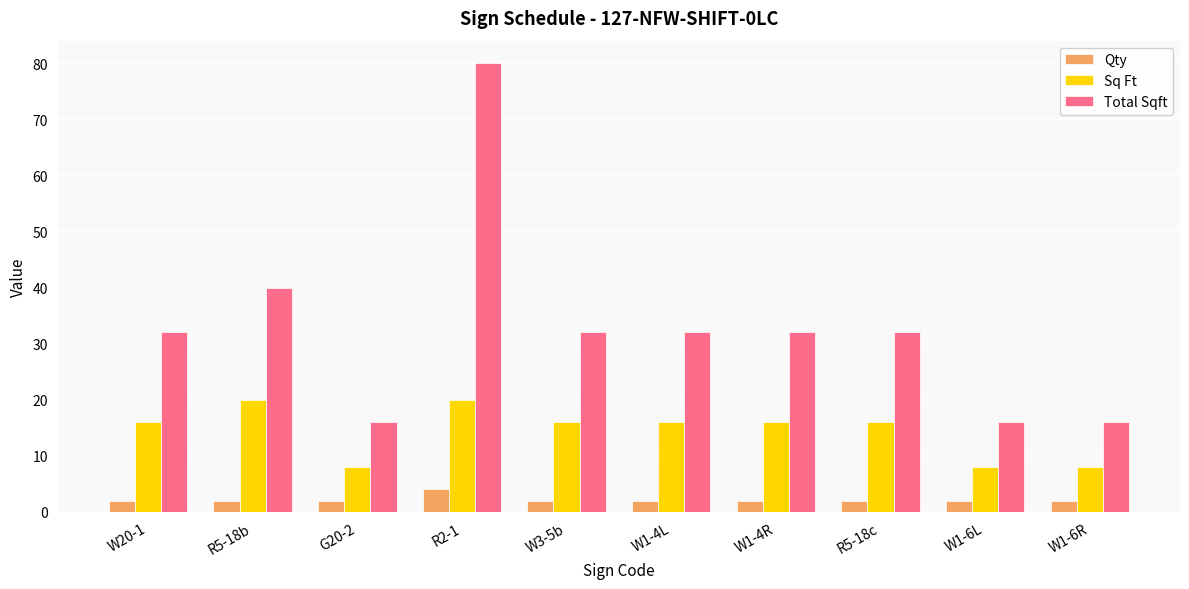

What is the maximum value for Total Sqft?

80